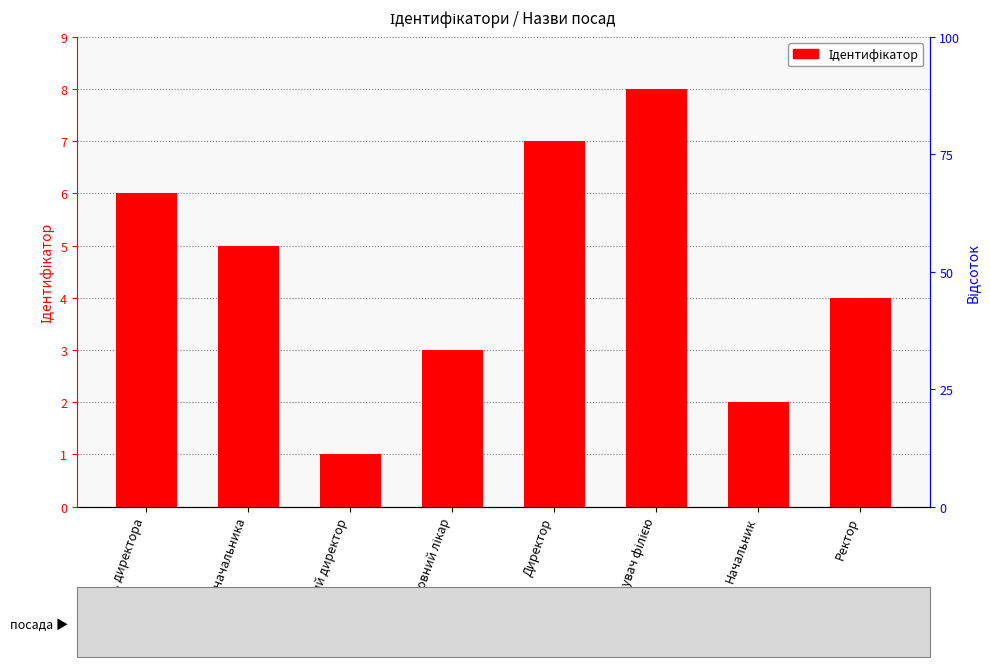

Rank the categories by value from lowest to highest.

Генеральний директор, Начальник, Головний лікар, Ректор, В.о. начальника, В.о. директора, Директор, Завідувач філією